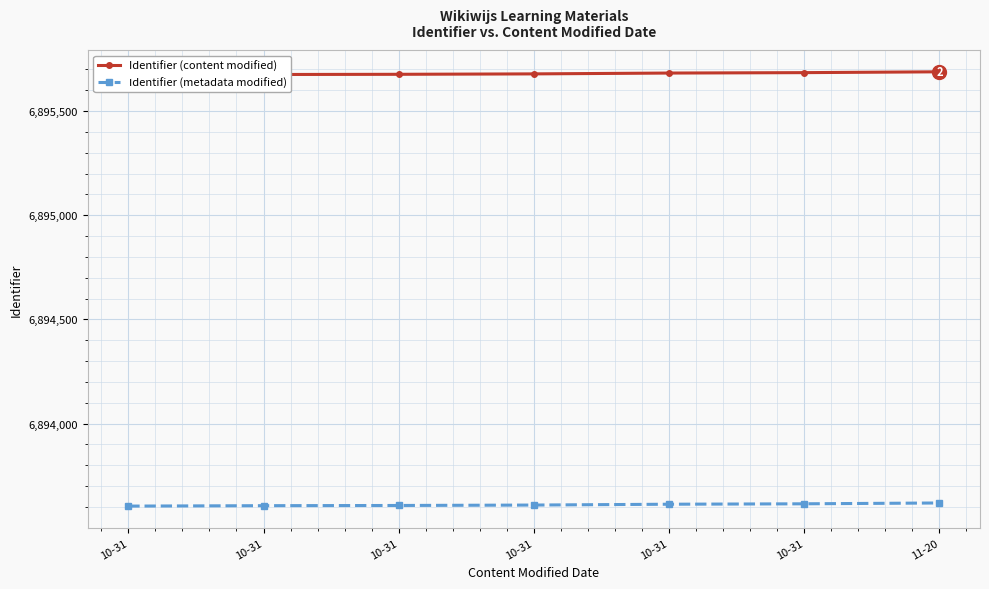

What is the total value across all series at 10-31?

13789277.3